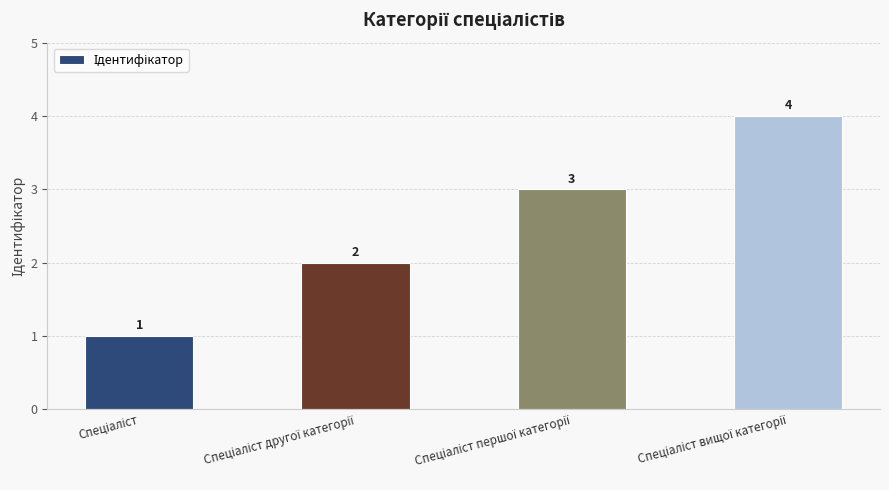

What is the value of the 2nd bar from the left?

2